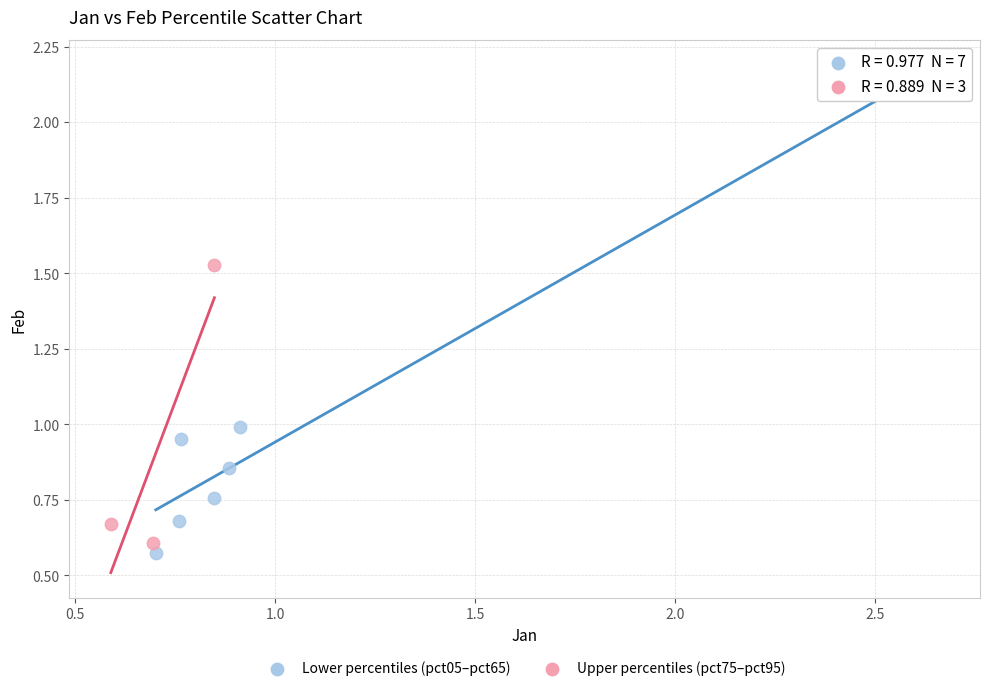

Which series has the widest spread of Y values?

Lower percentiles (pct05–pct65)